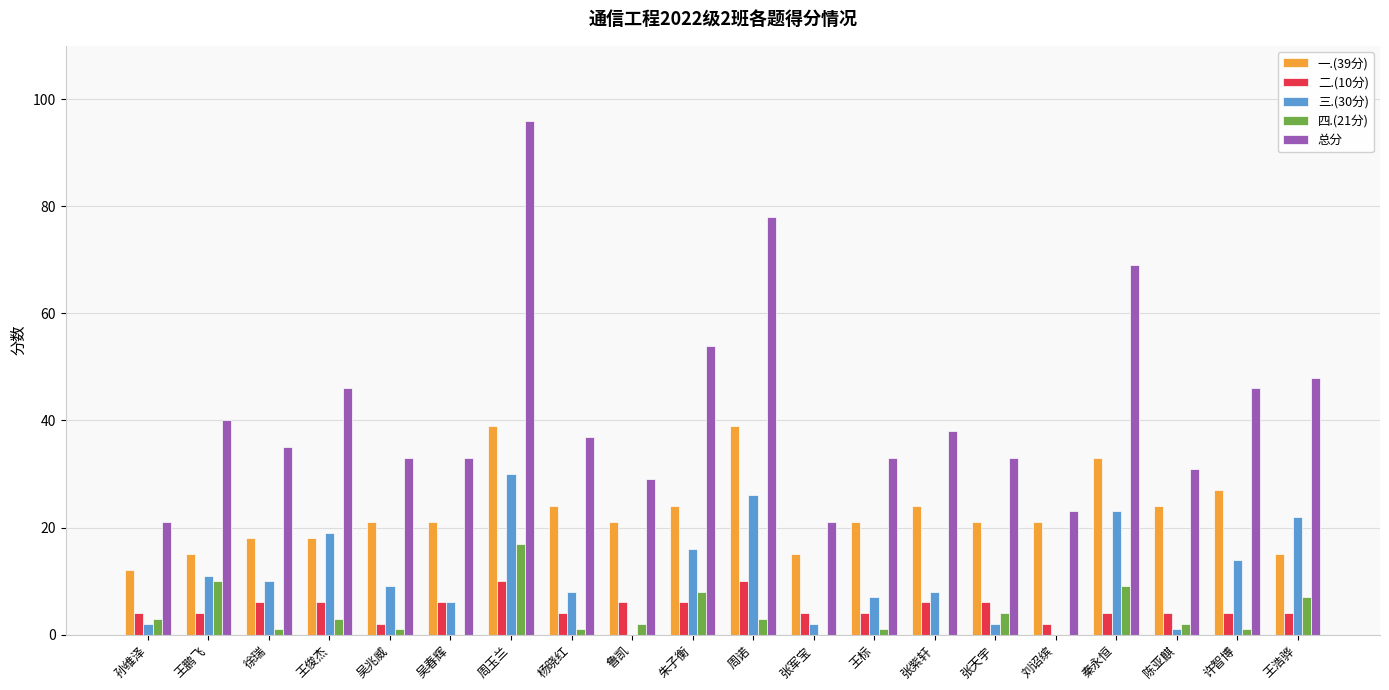

Reading left to right, list all the values displayed in this chart.

一.(39分): 12	15	18	18	21	21	39	24	21	24	39	15	21	24	21	21	33	24	27	15
二.(10分): 4	4	6	6	2	6	10	4	6	6	10	4	4	6	6	2	4	4	4	4
三.(30分): 2	11	10	19	9	6	30	8	0	16	26	2	7	8	2	0	23	1	14	22
四.(21分): 3	10	1	3	1	0	17	1	2	8	3	0	1	0	4	0	9	2	1	7
总分: 21	40	35	46	33	33	96	37	29	54	78	21	33	38	33	23	69	31	46	48